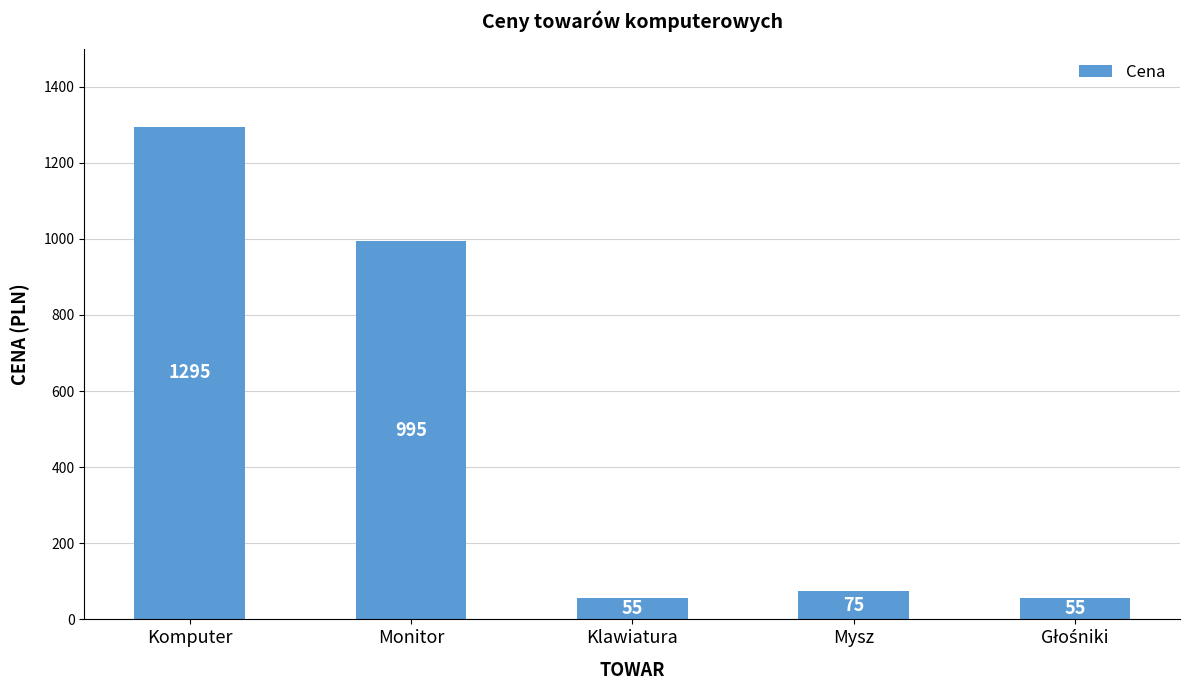

Approximately how many times larger is the value at Komputer compared to Klawiatura?

23.5